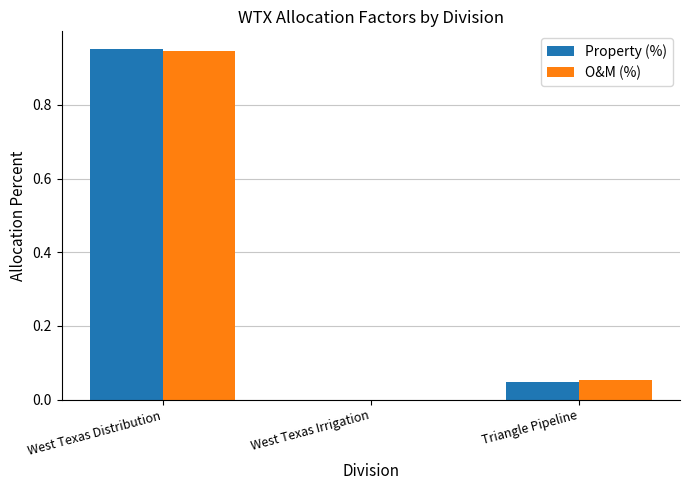

Is the value of Property (%) at Triangle Pipeline greater than the value of O&M (%) at West Texas Distribution?

No